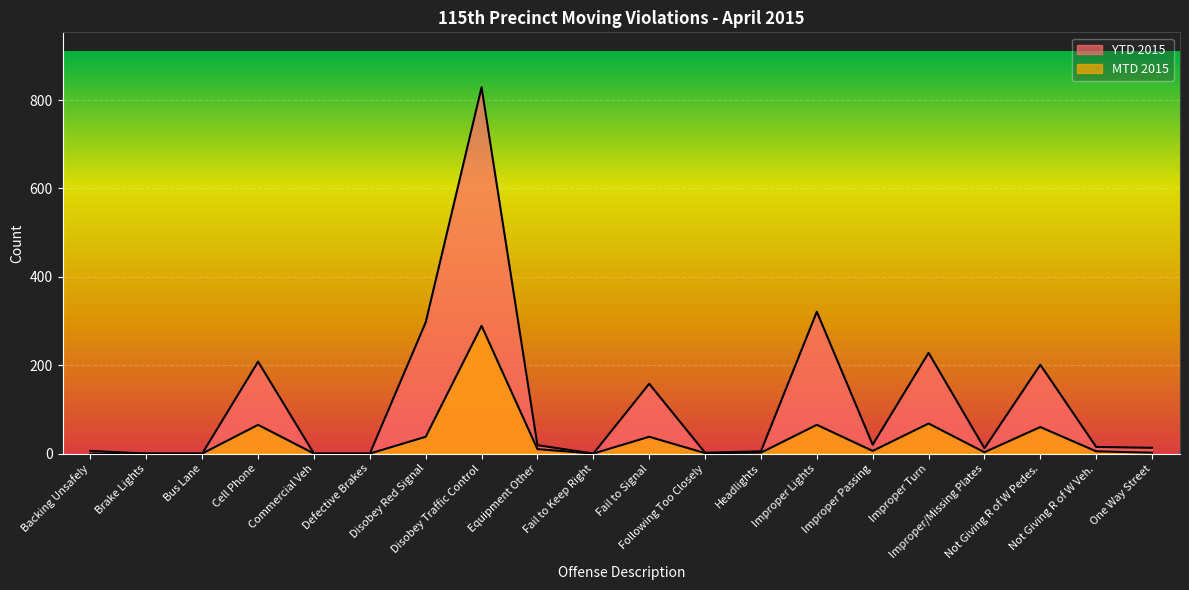

At which category does MTD 2015 reach its first local valley?

Fail to Keep Right